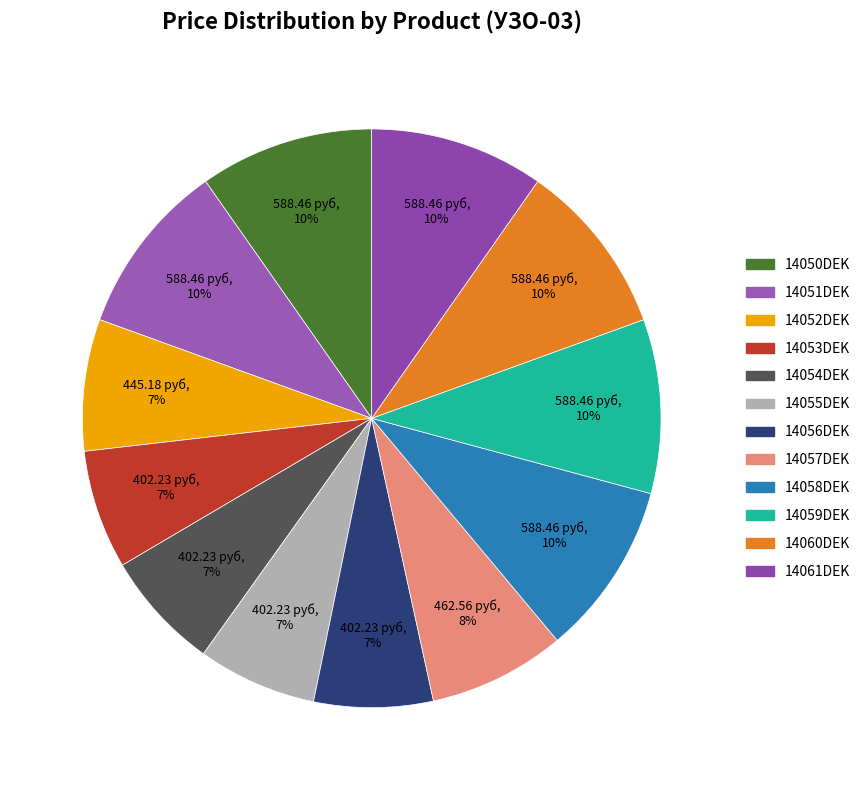

Count the number of slices in the pie.

12